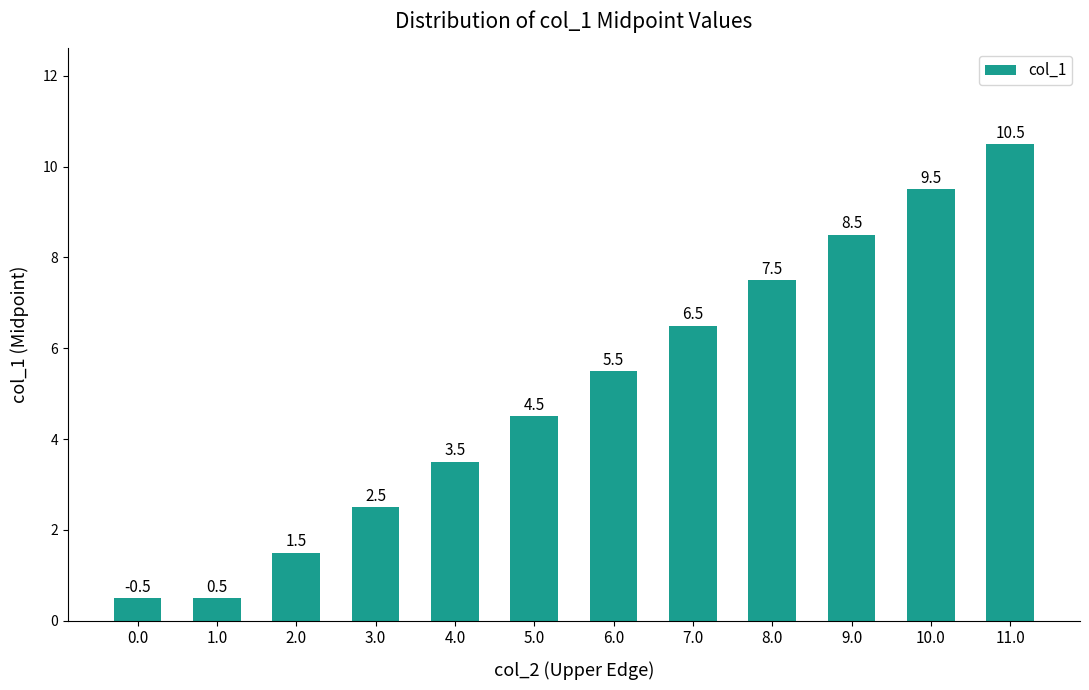

How many data points are above 5?

6